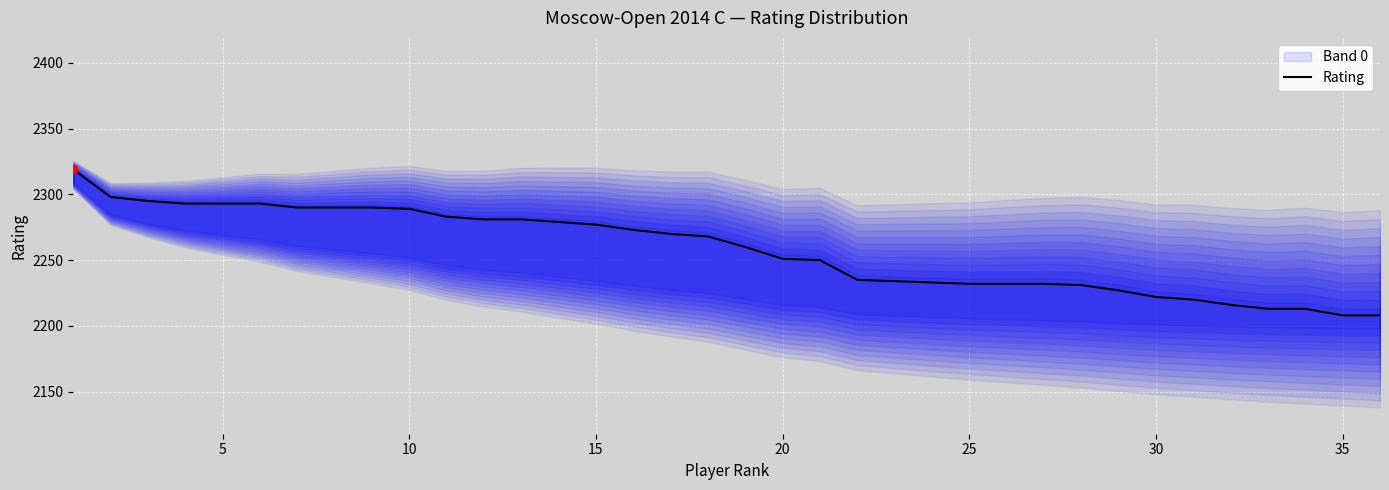

What is the minimum value for Rating?

2208